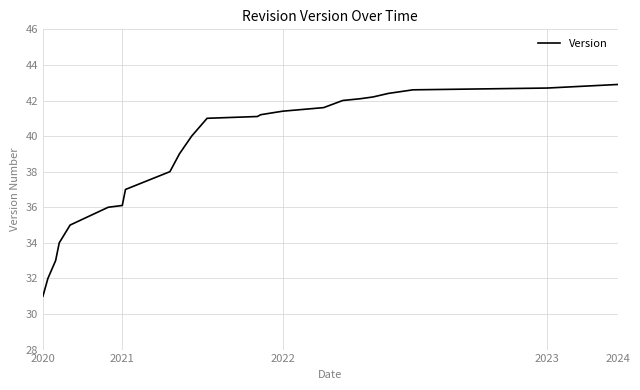

What is the smallest value displayed?

31.0